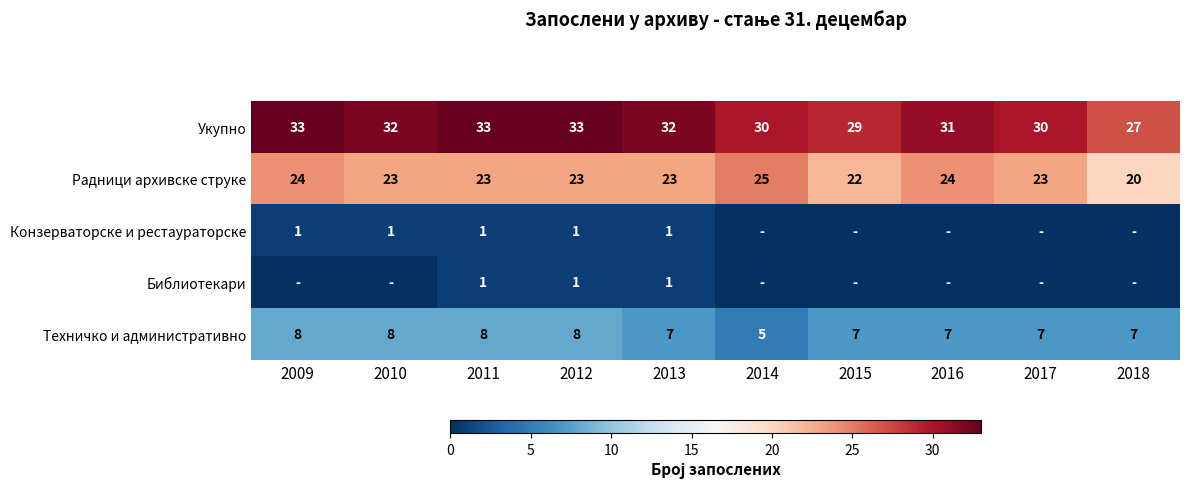

At which category does the chart reach its peak across all series?

2009